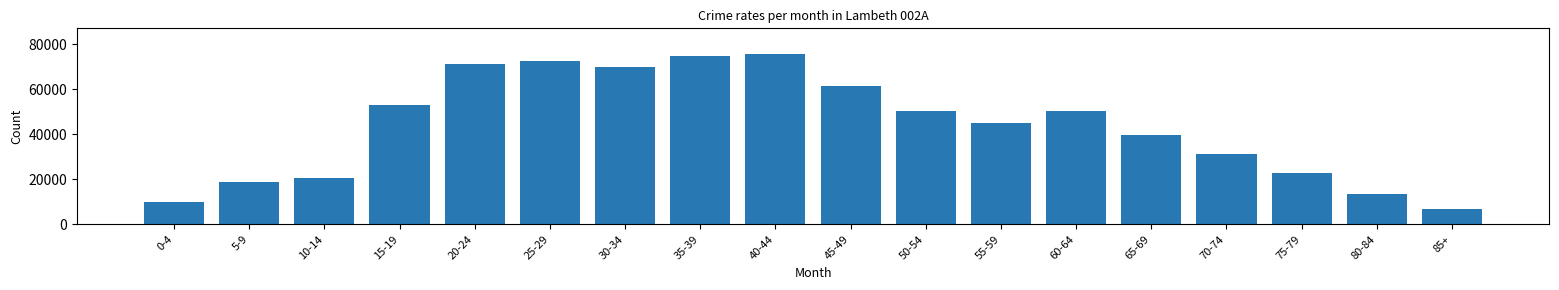

What is the label of the 3rd bar from the right?

75-79